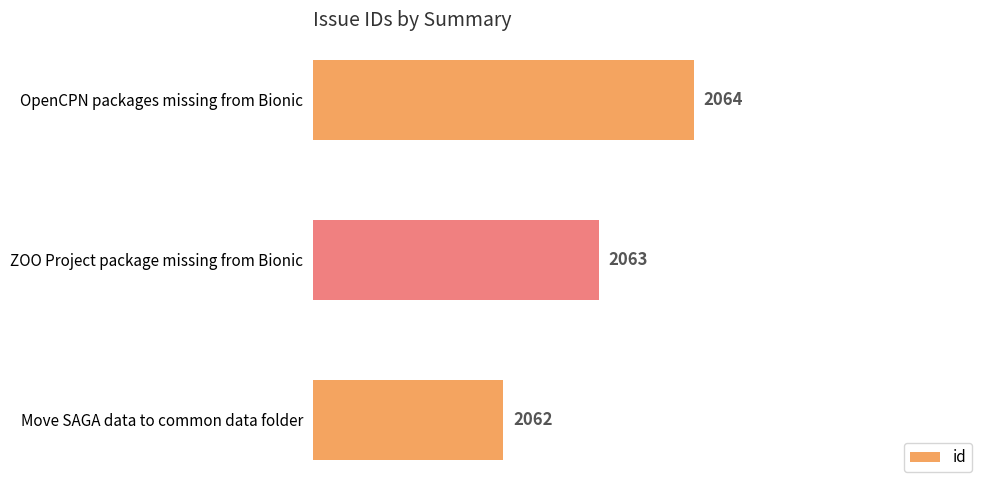

Are the bars grouped side by side (vs. stacked)?

No